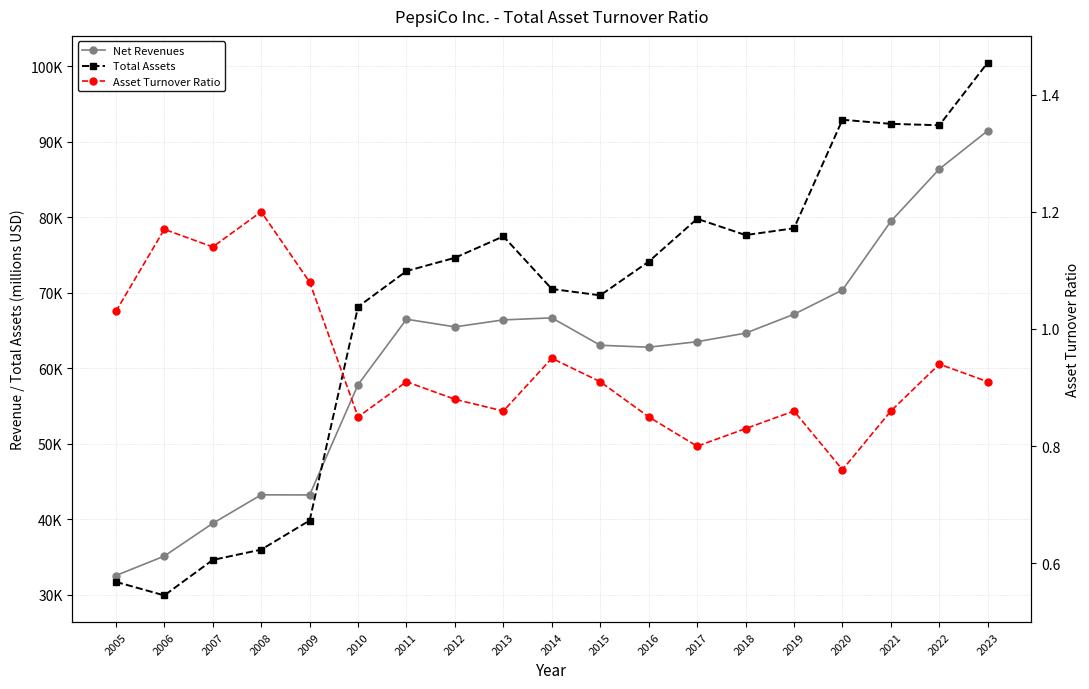

What is the greatest value displayed?

100495.0